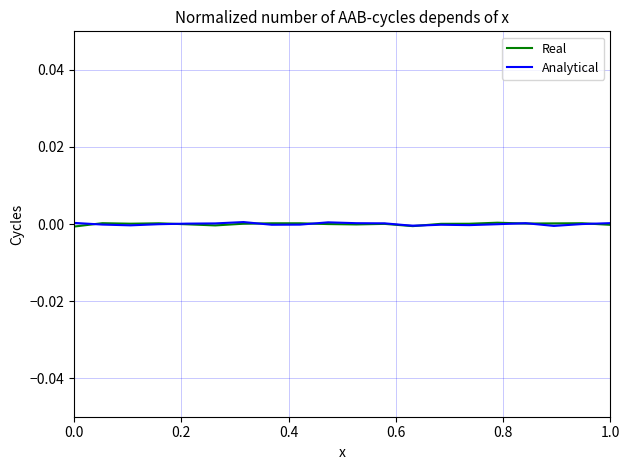

What are all the series names shown in the legend?

Real, Analytical